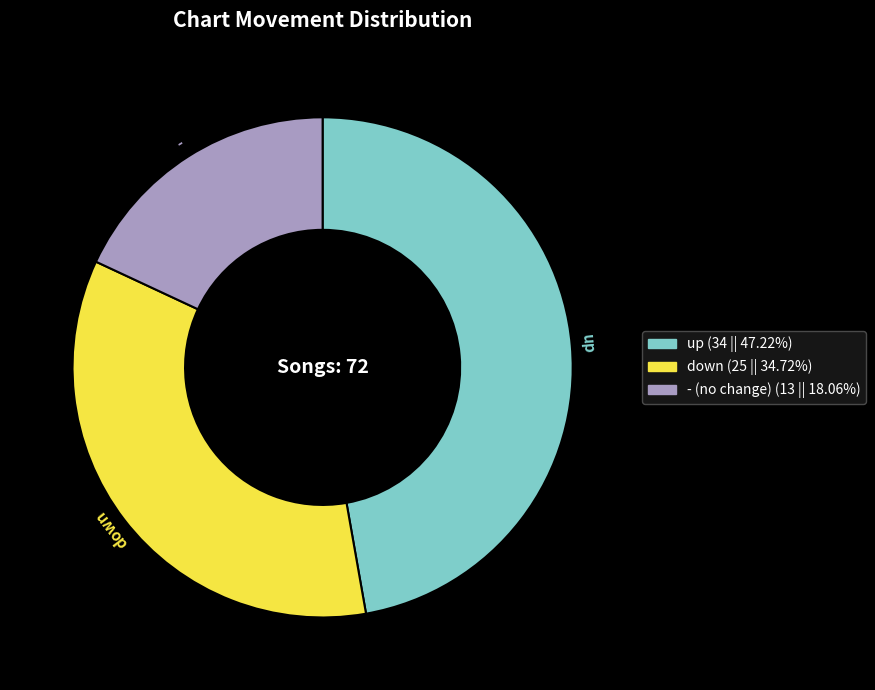

Approximately how many times larger is the value at - compared to down?

0.5